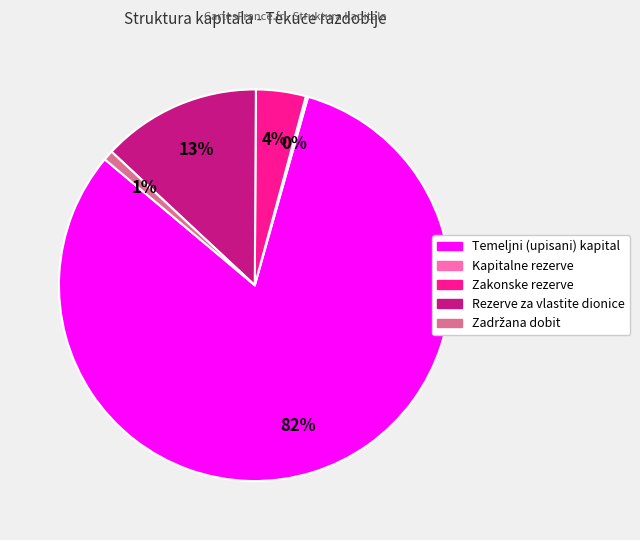

True or false: Zakonske rezerve accounts for 4% of the total.

True